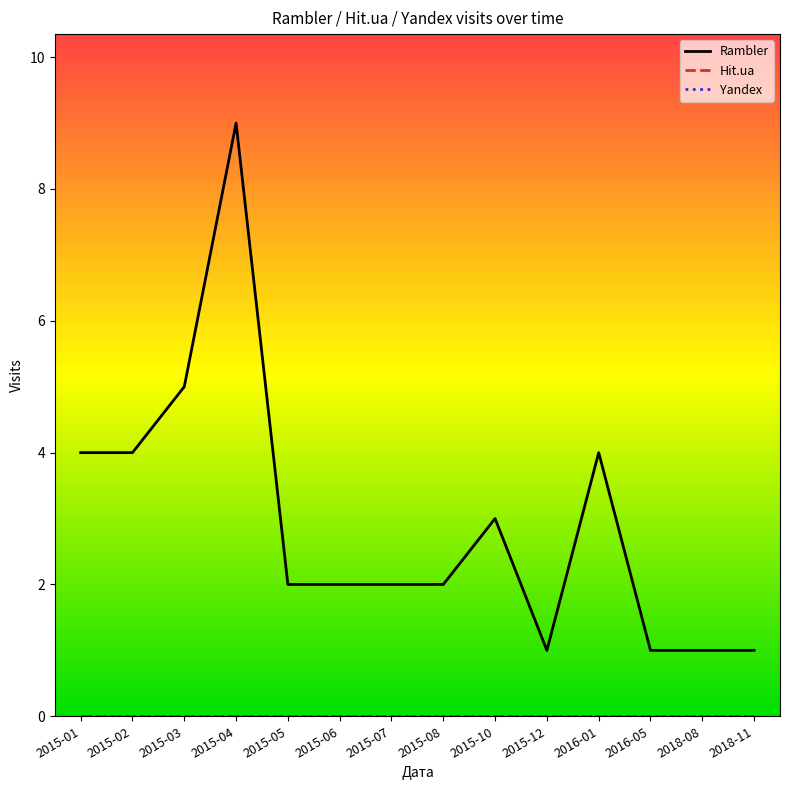

Does the chart display data point markers on the line(s)?

No